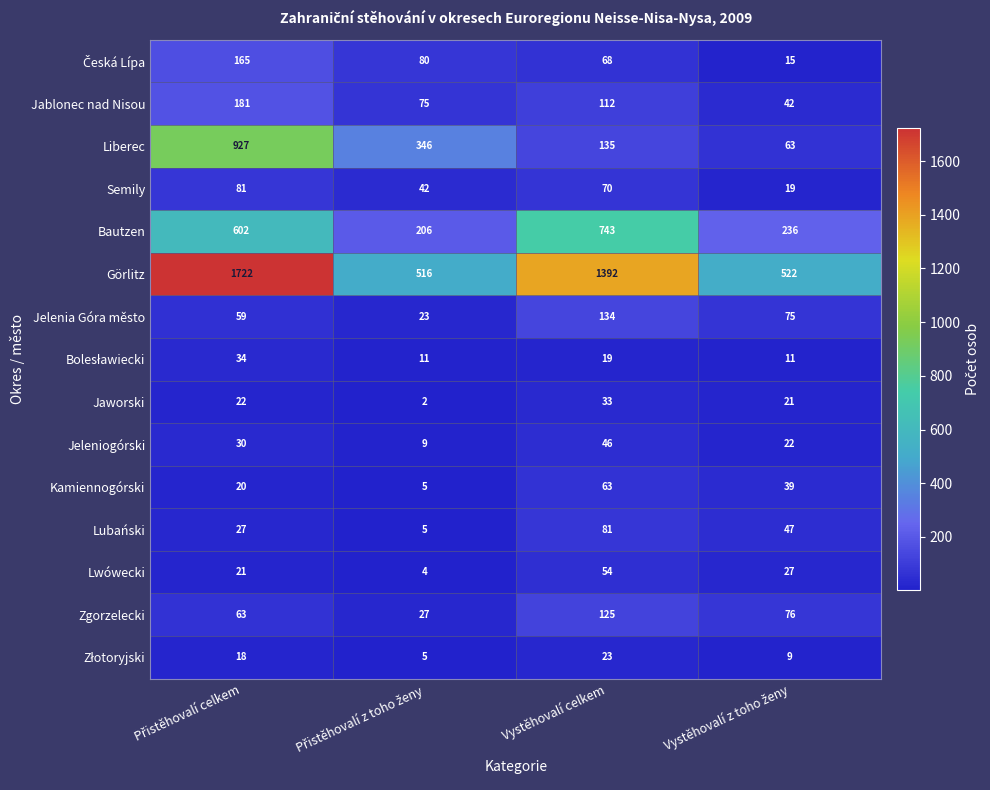

Which series has the largest range (max minus min)?

Görlitz